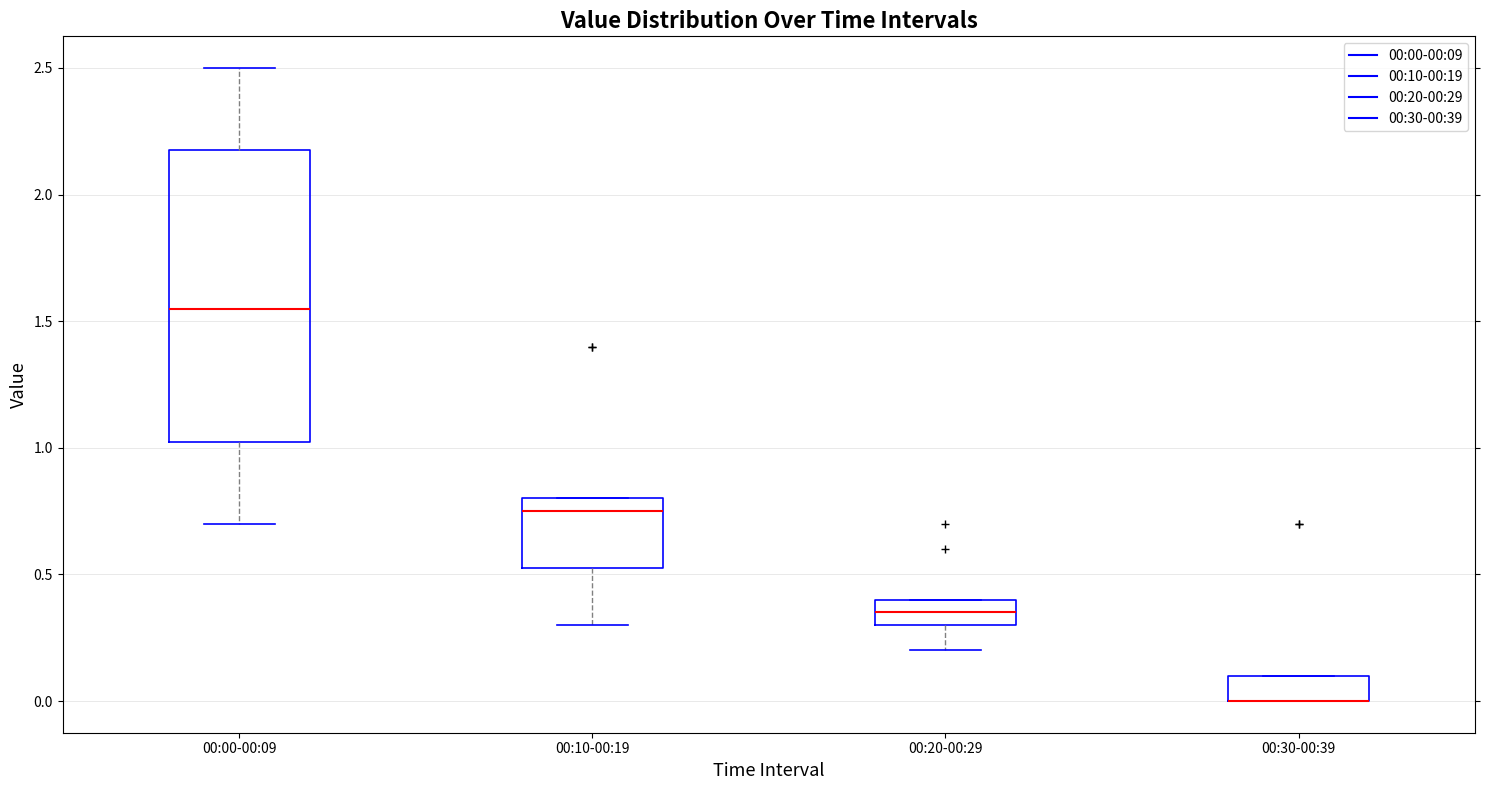

Reading left to right, transcribe this box plot: for each box, give where its median line is, the range the box spans, and where its two whiskers end, as read against the y-axis. The values are not printed on the chart, so give them approximately, as read against the axis.

00:00-00:09: median 1.55, box 1.05 to 2.20, whiskers 0.70 to 2.50
00:10-00:19: median 0.75, box 0.55 to 0.80, whiskers 0.30 to 0.80
00:20-00:29: median 0.35, box 0.30 to 0.40, whiskers 0.20 to 0.40
00:30-00:39: median 0.00 (drawn on the box's lower edge), box 0.00 to 0.10, whiskers 0.00 to 0.10